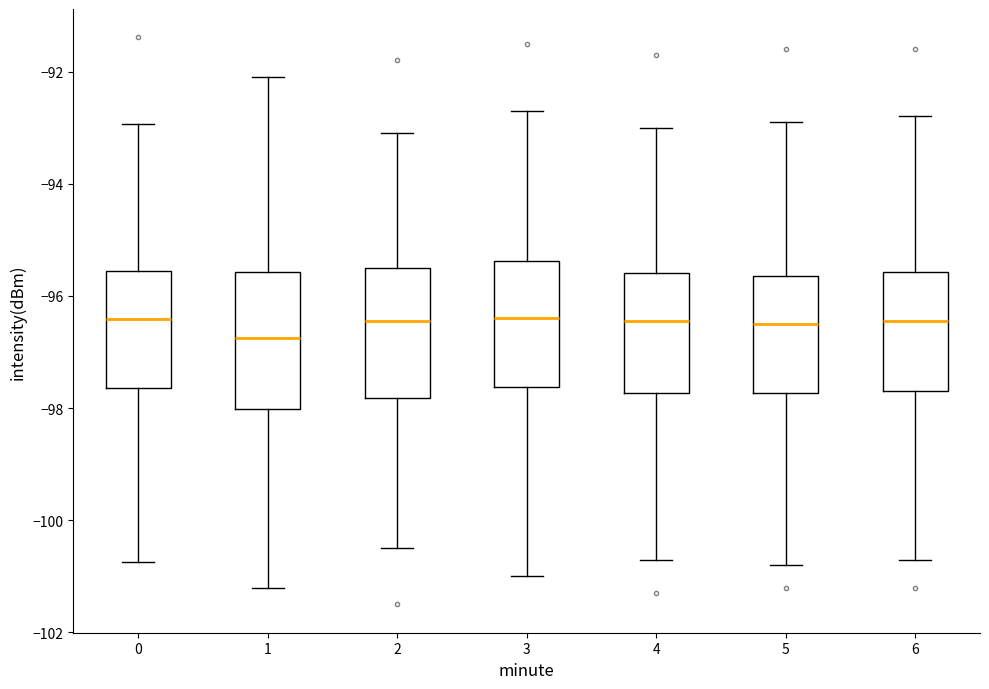

Reading left to right, transcribe this box plot: for each box, give where its median line is, the range the box spans, and where its two whiskers end, as read against the y-axis. The values are not printed on the chart, so give them approximately, as read against the axis.

0: median -96.4, box -97.6 to -95.6, whiskers -100.8 to -93.0
1: median -96.8, box -98.0 to -95.6, whiskers -101.2 to -92.0
2: median -96.4, box -97.8 to -95.4, whiskers -100.4 to -93.0
3: median -96.4, box -97.6 to -95.4, whiskers -101.0 to -92.6
4: median -96.4, box -97.8 to -95.6, whiskers -100.6 to -93.0
5: median -96.4, box -97.8 to -95.6, whiskers -100.8 to -92.8
6: median -96.4, box -97.6 to -95.6, whiskers -100.6 to -92.8